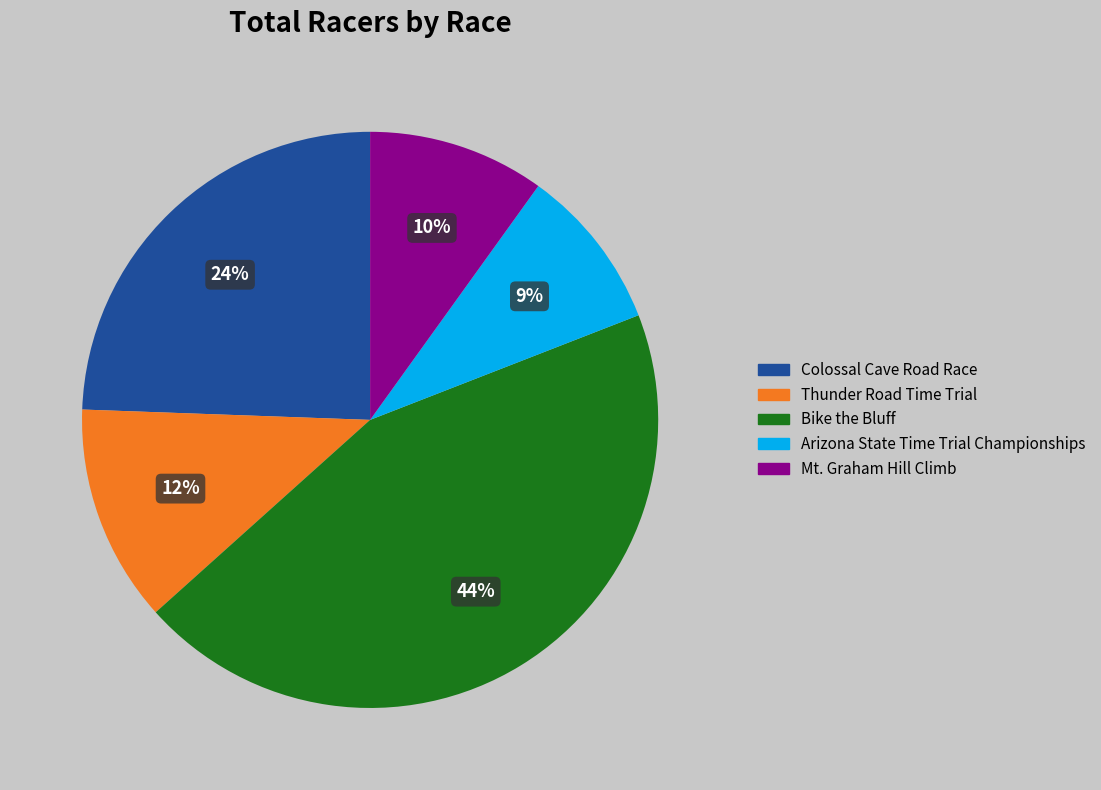

To the nearest percent, what portion does Colossal Cave Road Race represent?

24%